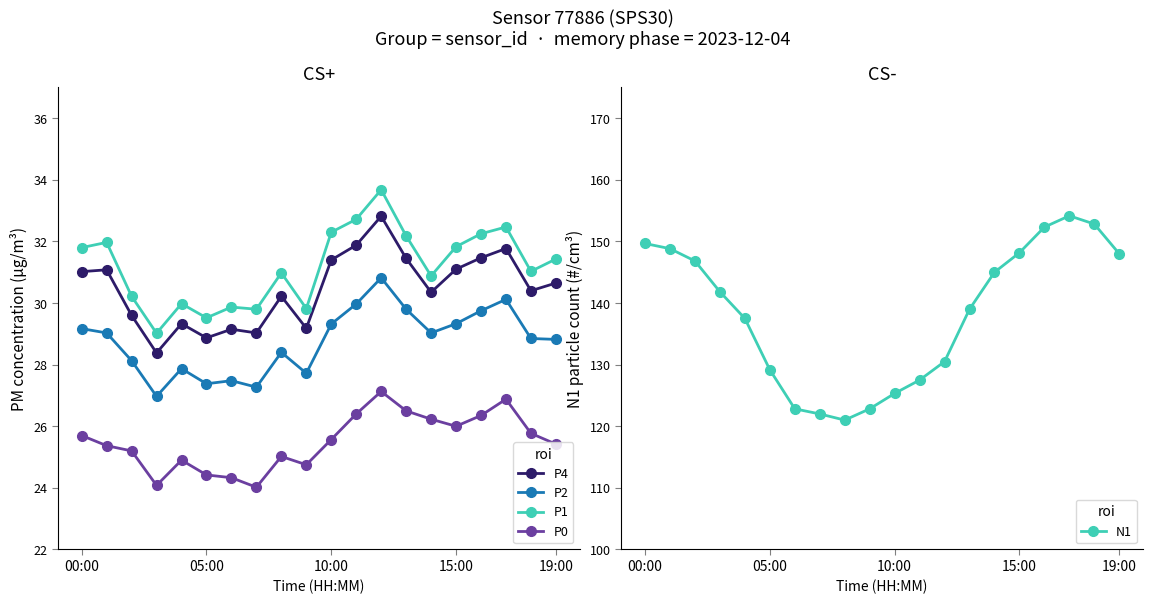

What is the minimum value shown in the chart?

24.0